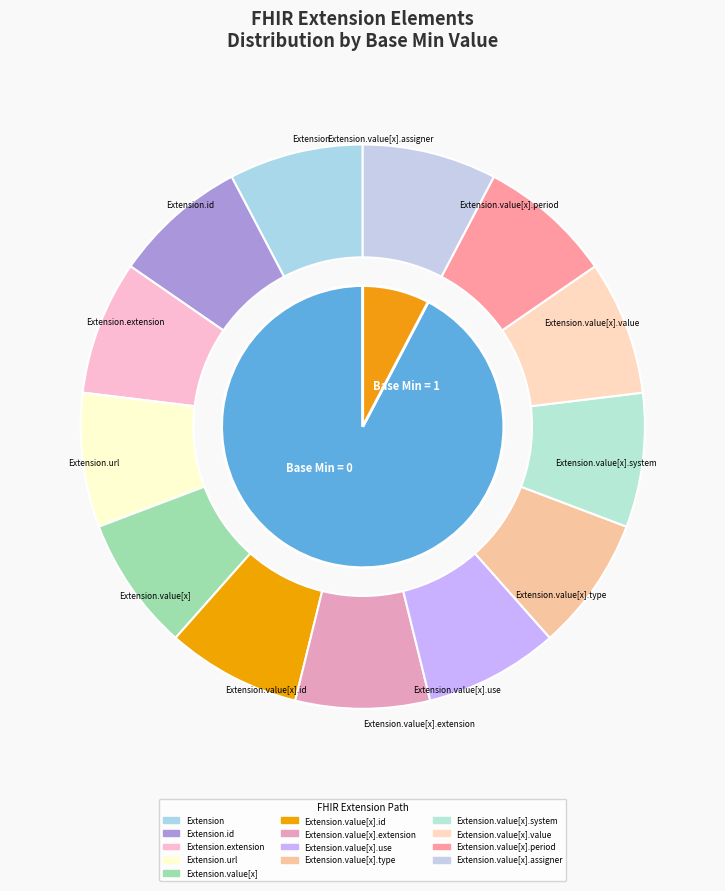

Does Extension.extension represent more than half of the total?

Yes